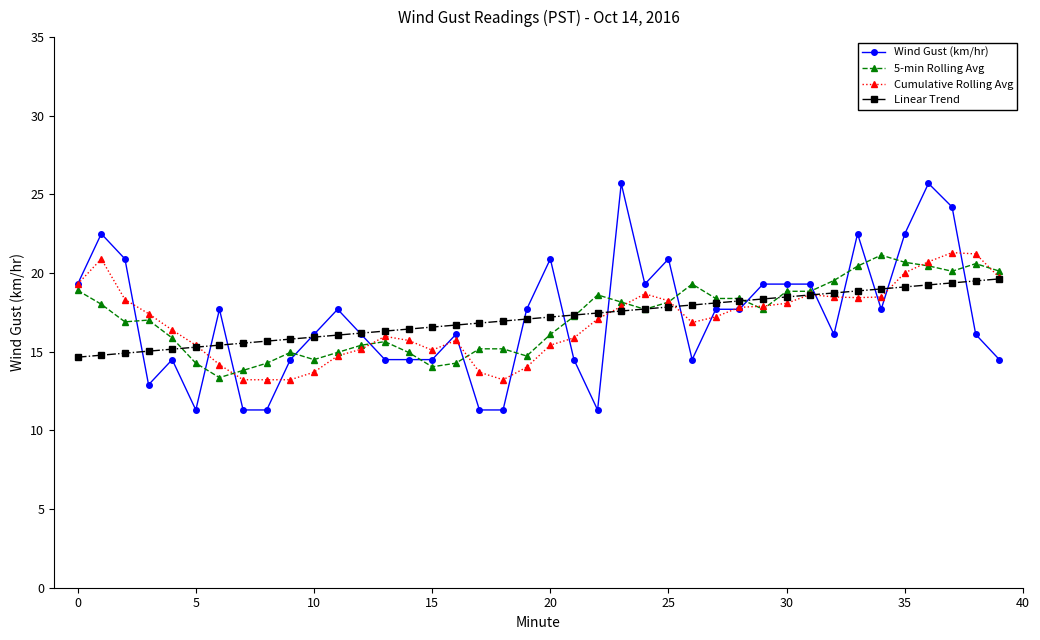

How many data points in Wind Gust (km/hr) are less than 17?

20